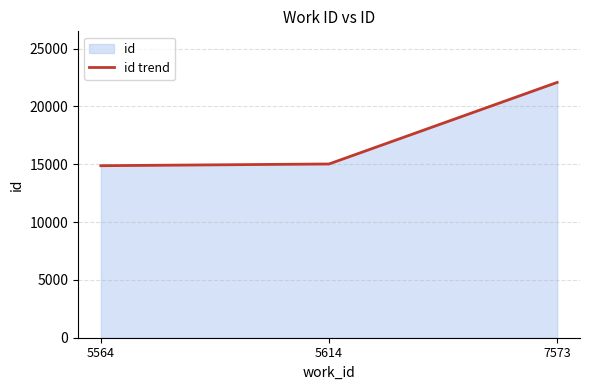

At which label is the value closest to 18470?

5614